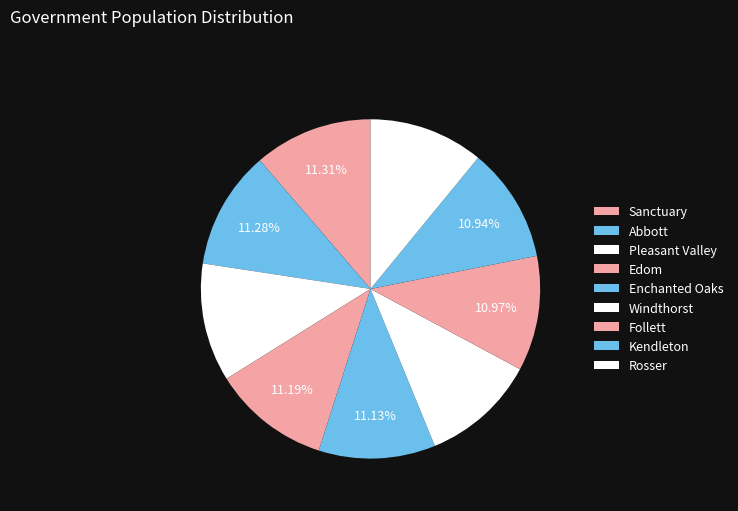

Is Edom the majority of the pie?

No